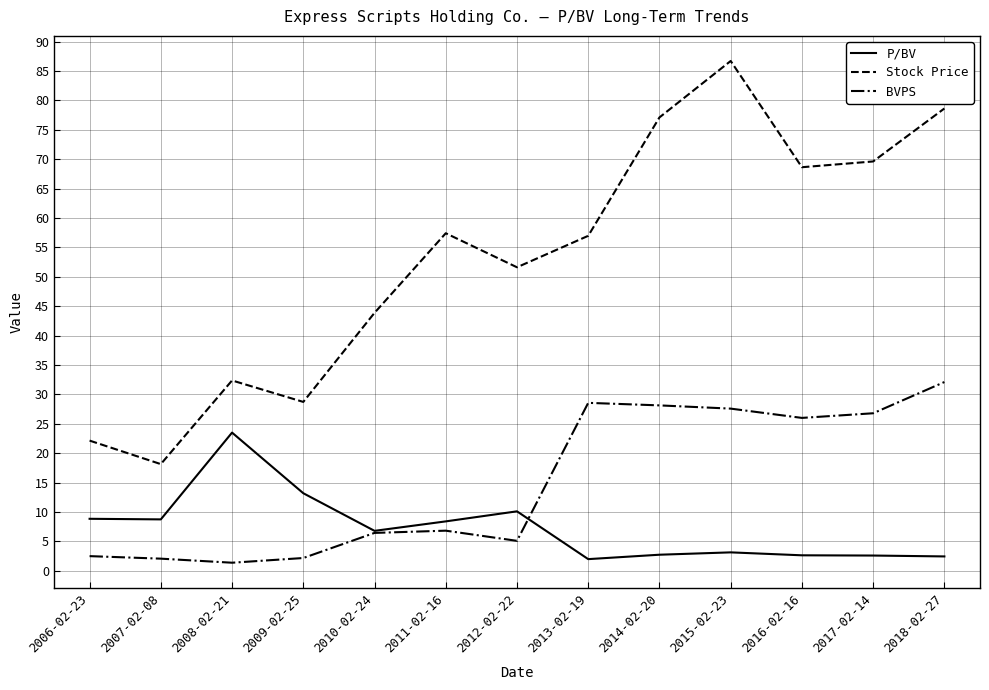

List the series in order of their overall mean, highest first.

Stock Price, BVPS, P/BV